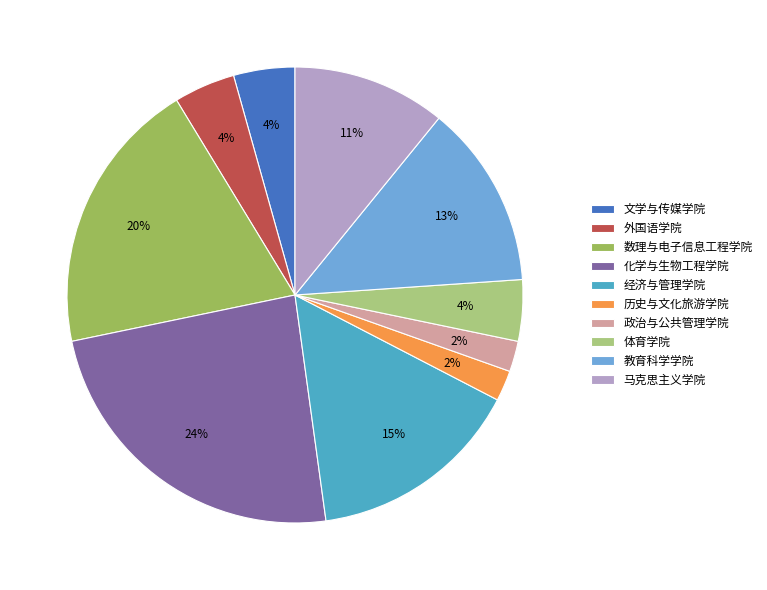

Count the number of slices in the pie.

10